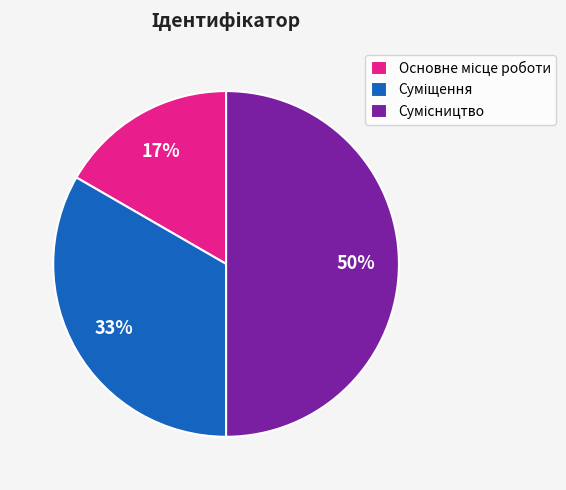

To the nearest percent, what is the difference between the largest and smallest slice percentages?

33%